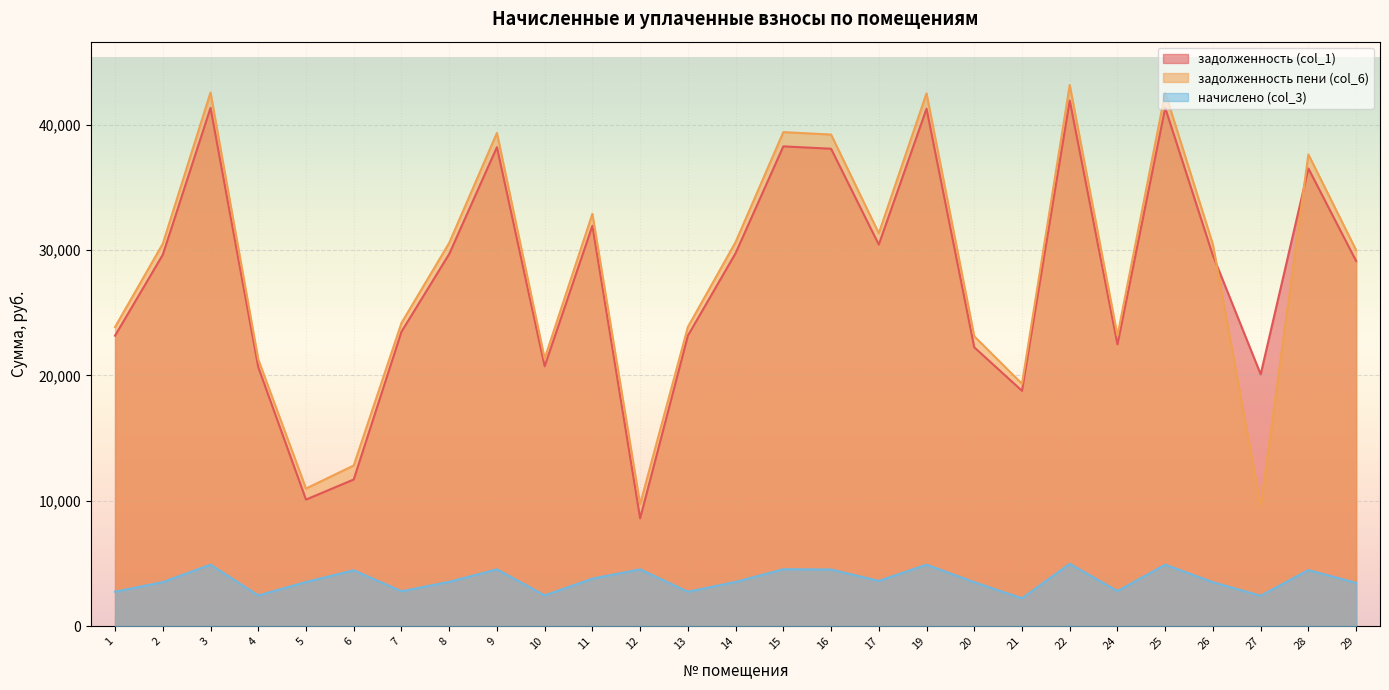

What is the spread (max minus min) of values at 9?

34791.7